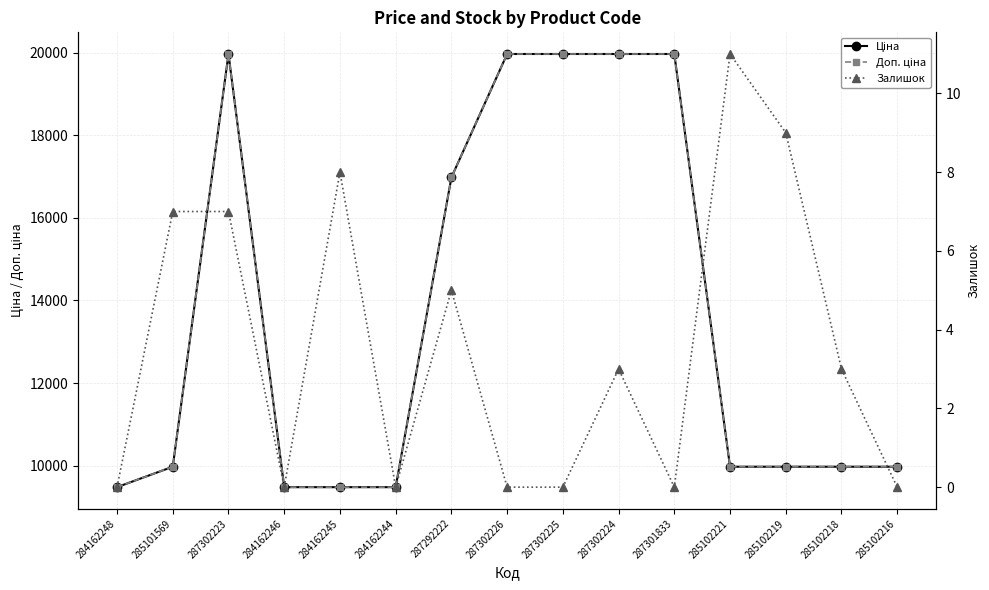

Does the chart have visible grid lines?

Yes